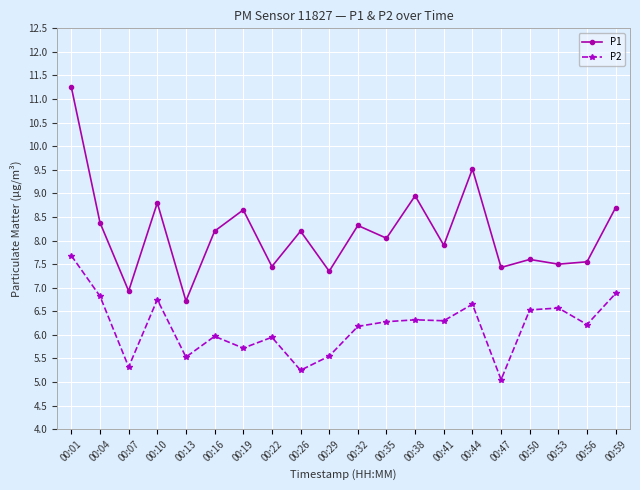

How many data points does each series have?

20